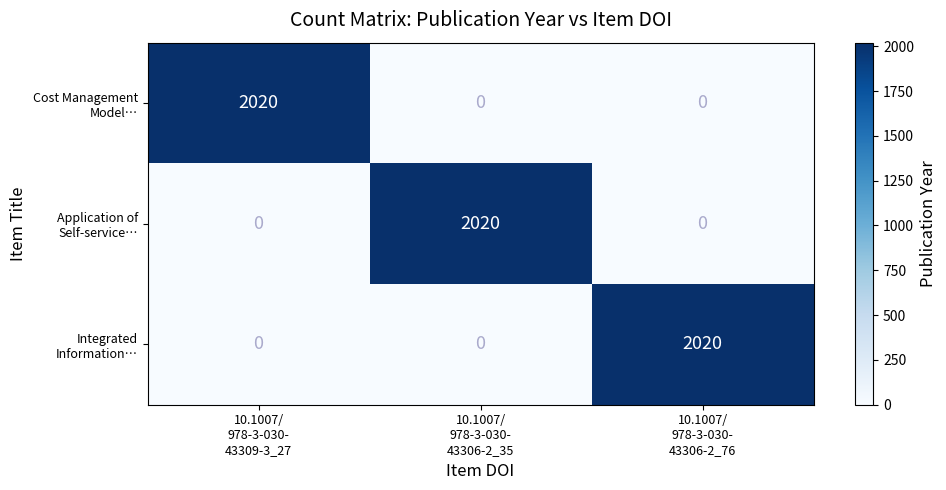

What is the greatest value displayed?

2020